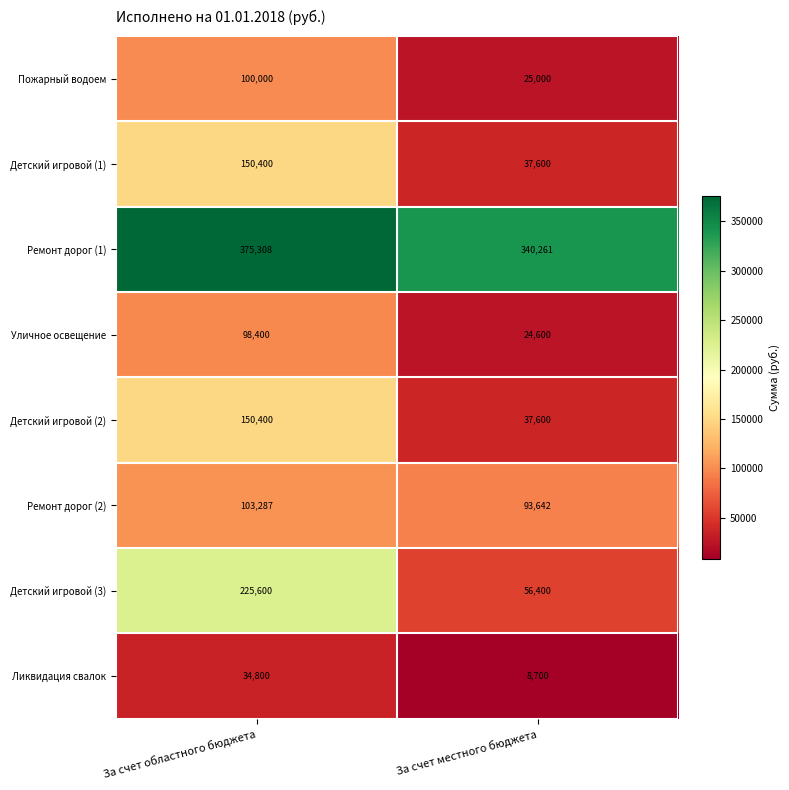

What is the average value of the Ликвидация свалок series?

21750